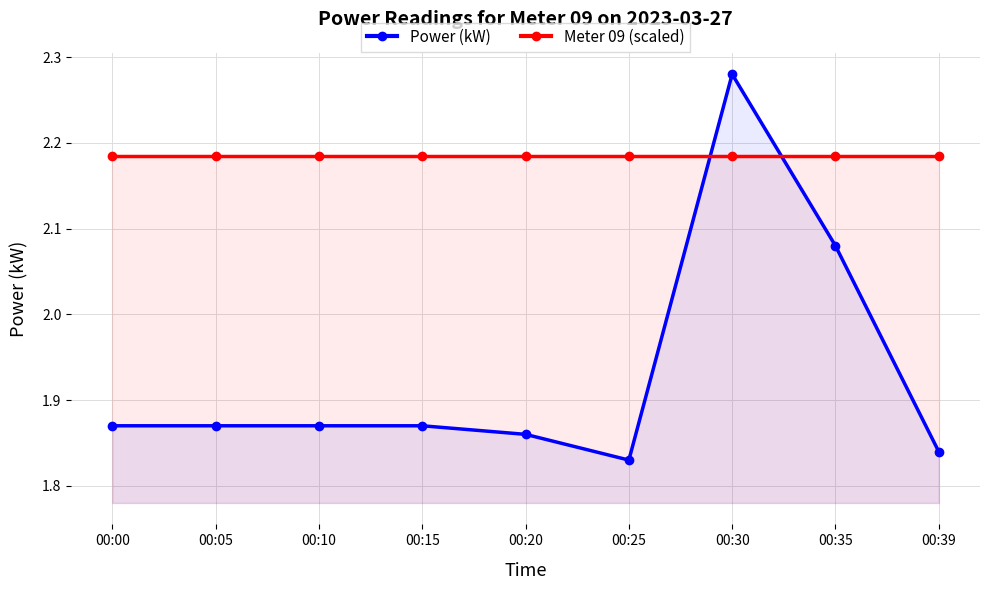

At how many categories does at least one series exceed 2?

9